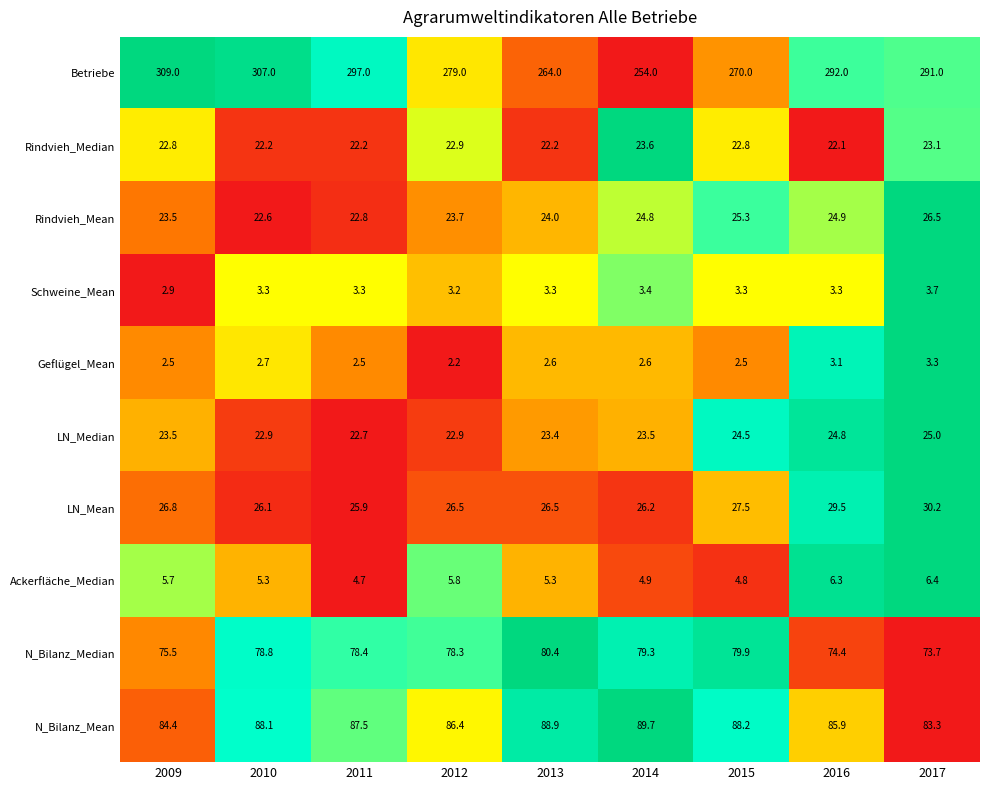

At which category does the chart reach its minimum across all series?

2012